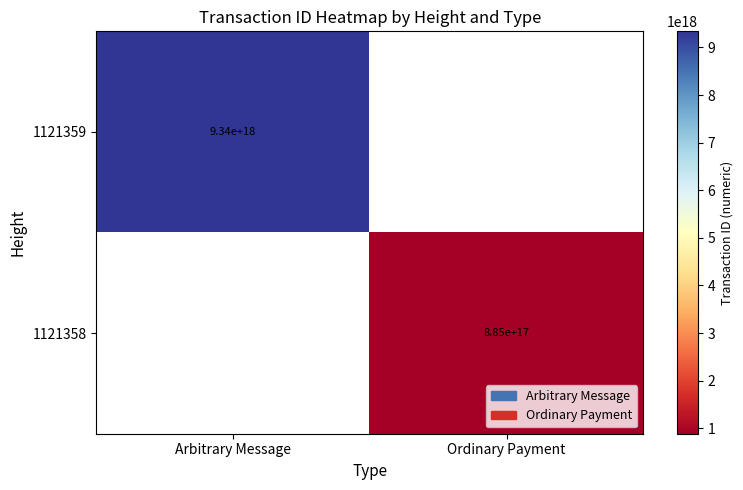

Is the value of 1121358 at Ordinary Payment greater than the value of 1121359 at Ordinary Payment?

No